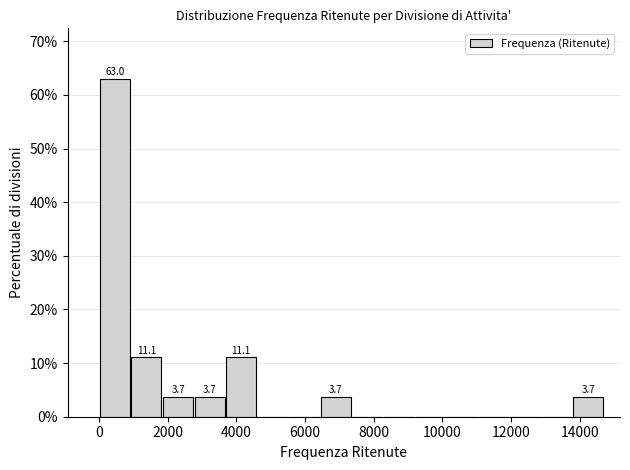

Which range on the x-axis has the tallest bar?

0 to 1000